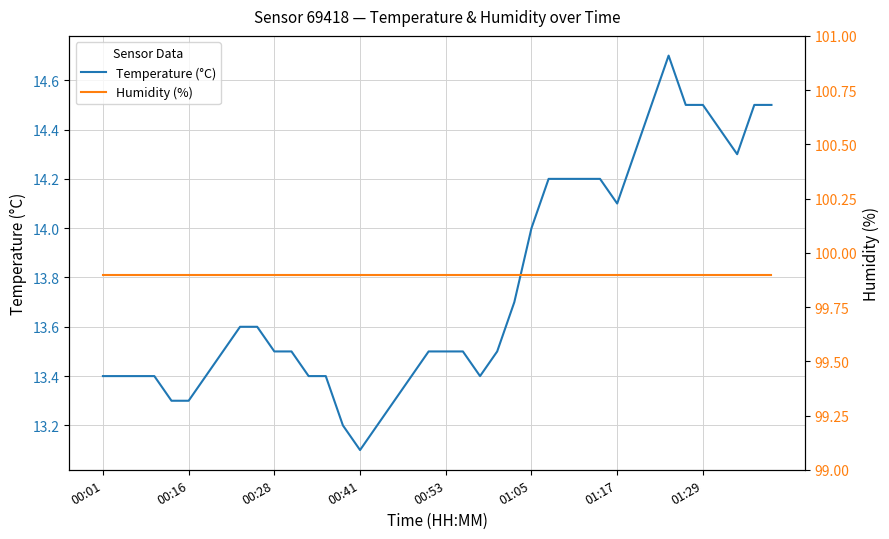

True or false: Temperature (°C) has a value of 5.6 at 00:01.

False